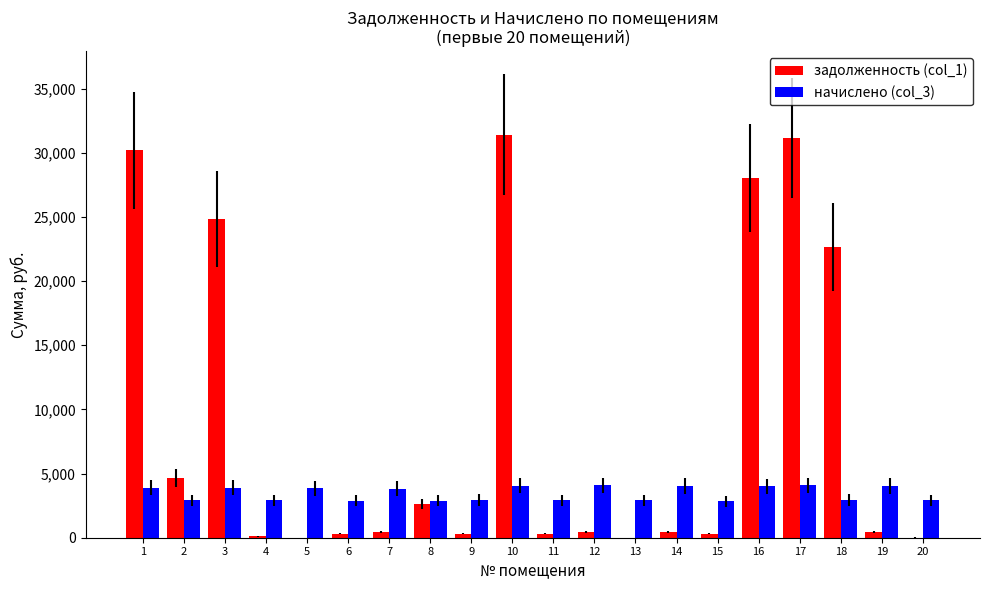

Which series has the widest spread of values?

задолженность (col_1)